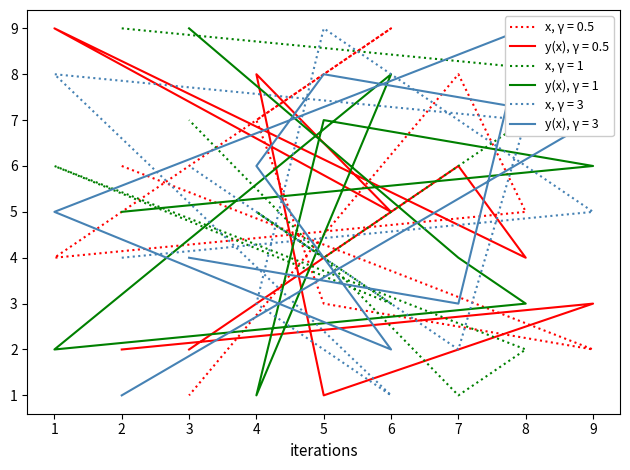

Between 4 and 5, which is larger?

4